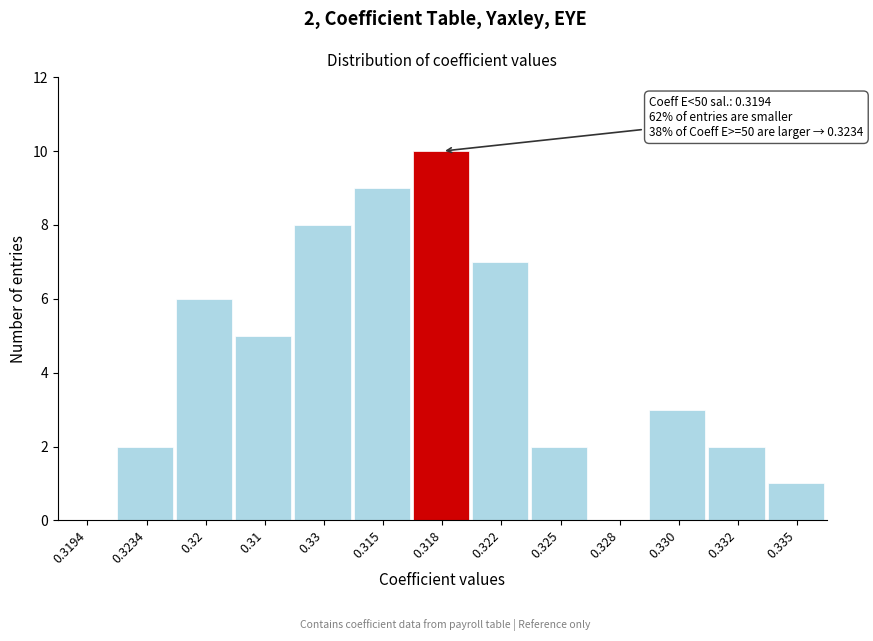

Reading left to right, transcribe all the data shown in this chart.

0.3194=0	0.3234=2	0.32=6	0.31=5	0.33=8	0.315=9	0.318=10	0.322=7	0.325=2	0.328=0	0.330=3	0.332=2	0.335=1